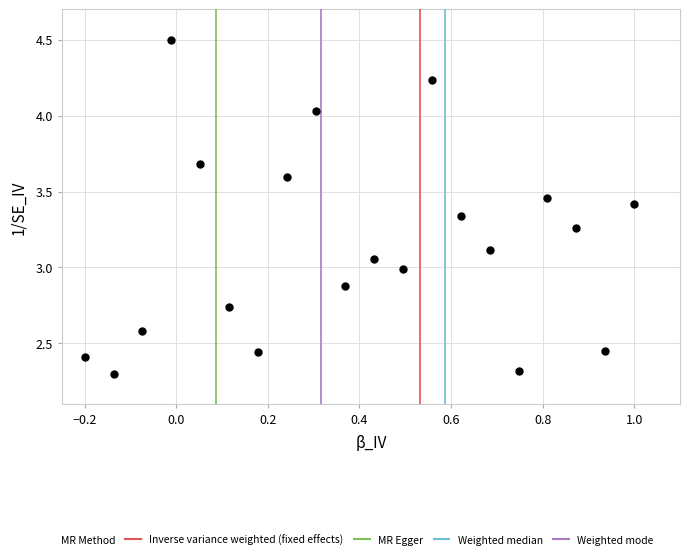

What is the range of X values (max minus min)?

1.2